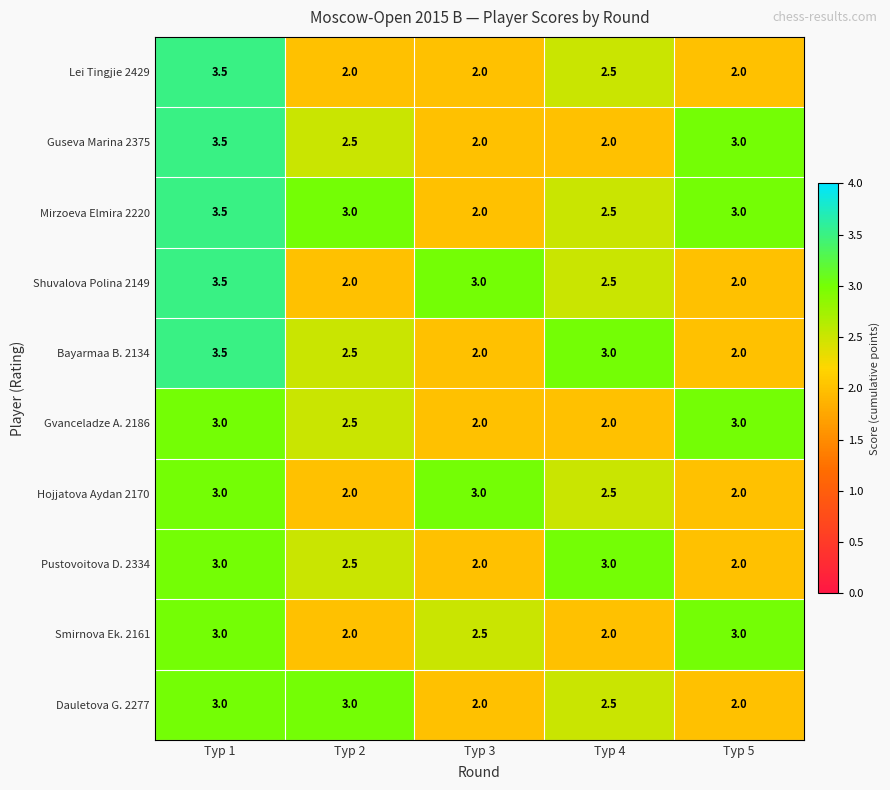

How many Mirzoeva Elmira 2220 values are between 2 and 3?

4